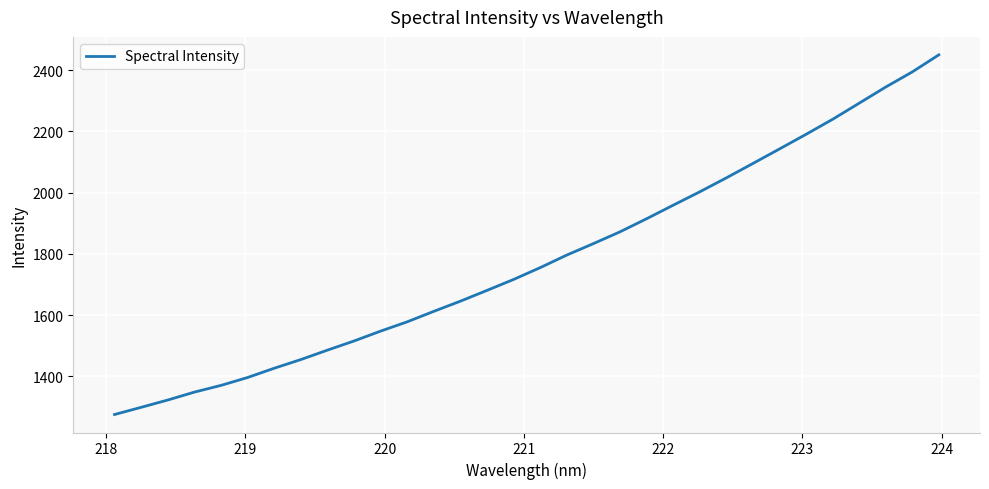

What is the difference between the maximum and minimum values?

1175.1